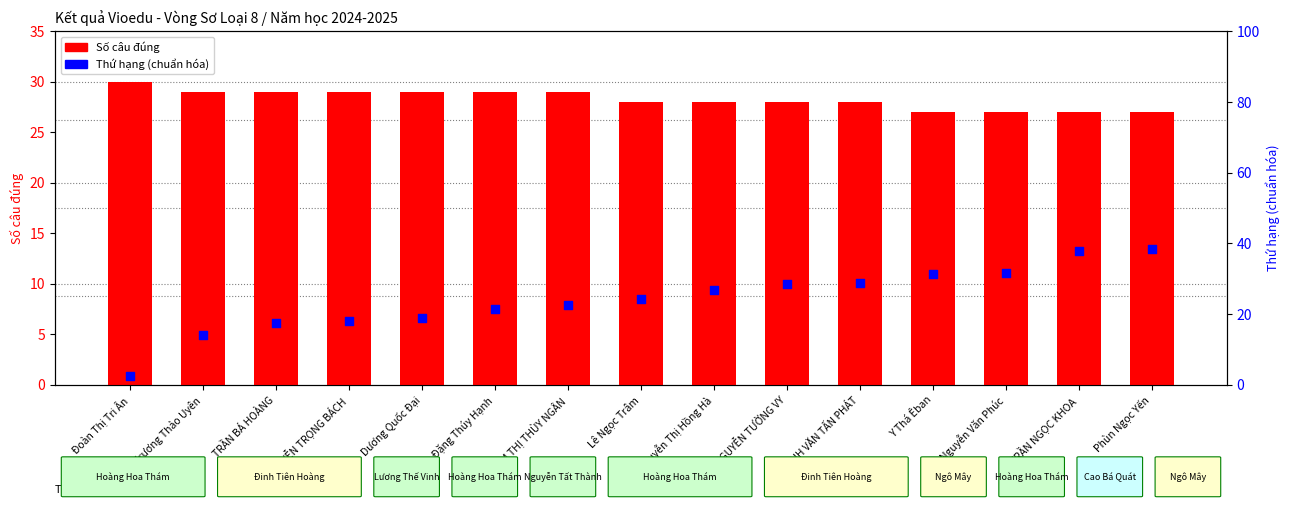

What are all the series names shown in the legend?

Số câu đúng, Thứ hạng (chuẩn hóa)